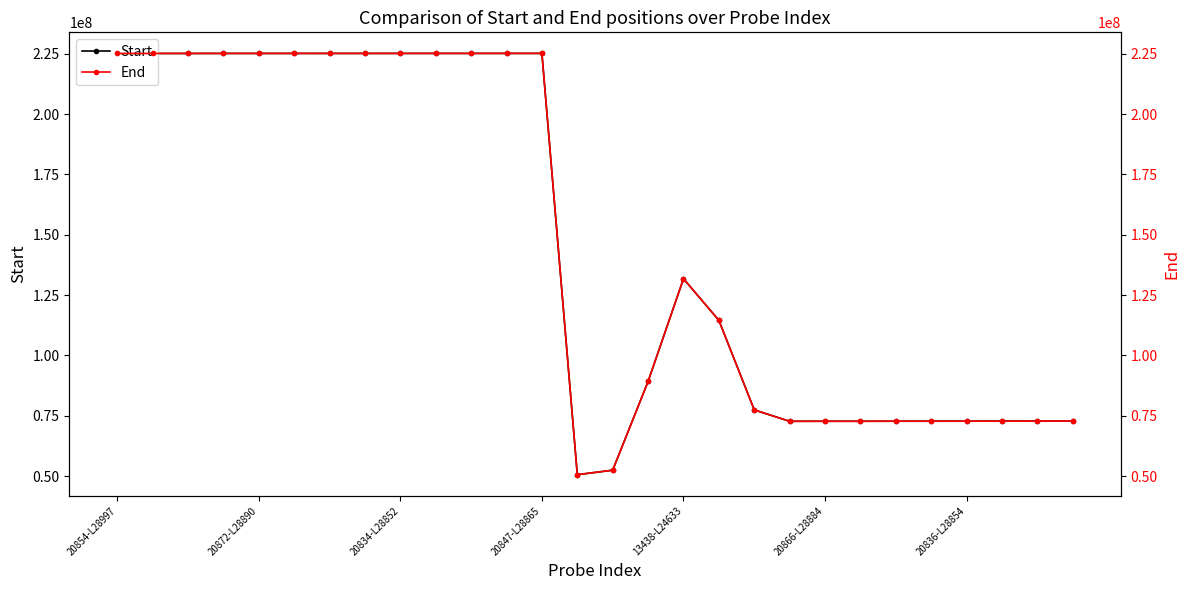

What is the label of the 19th point from the right?

9